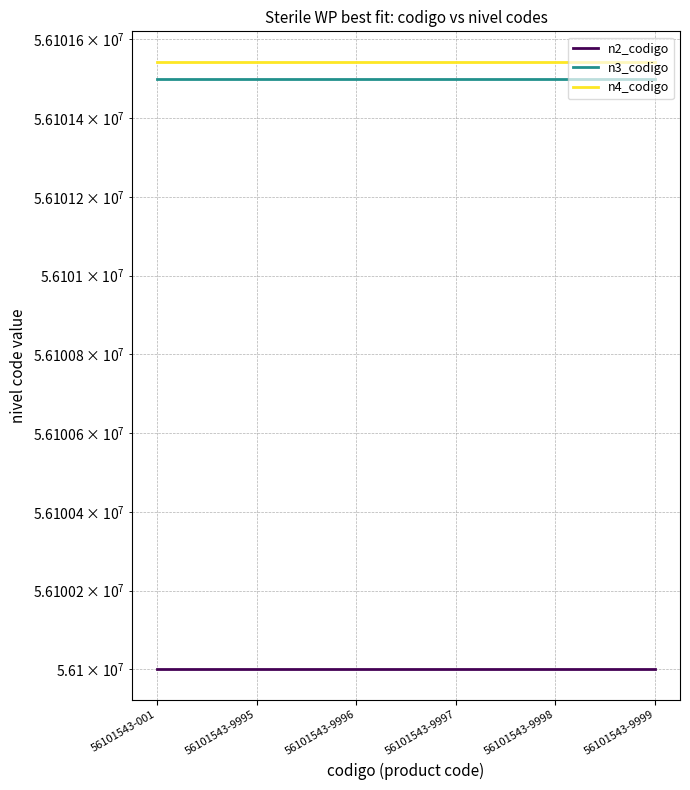

What is the maximum value shown in the chart?

56101543